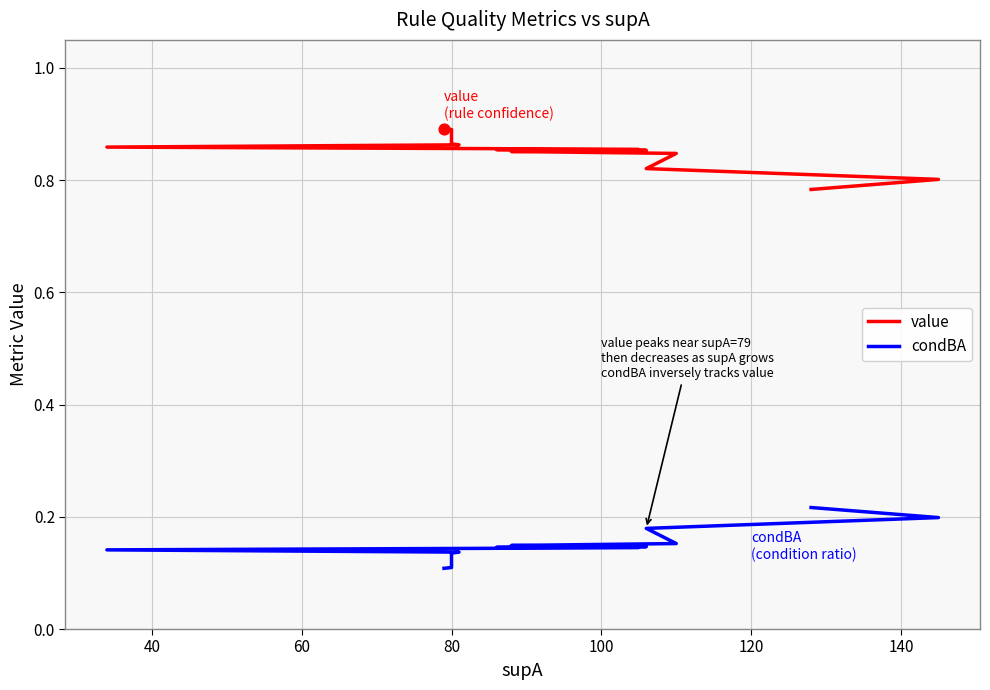

What are all the series names shown in the legend?

value, condBA